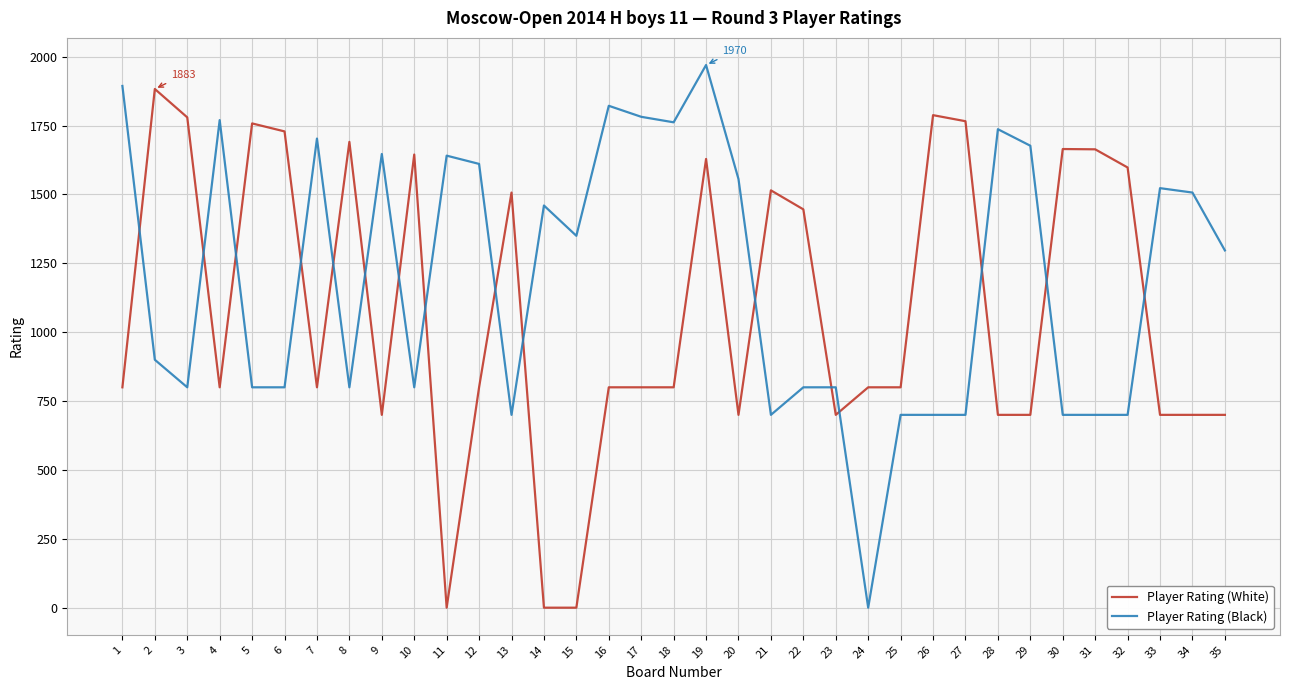

Which series has the largest total across all categories?

Player Rating (Black)